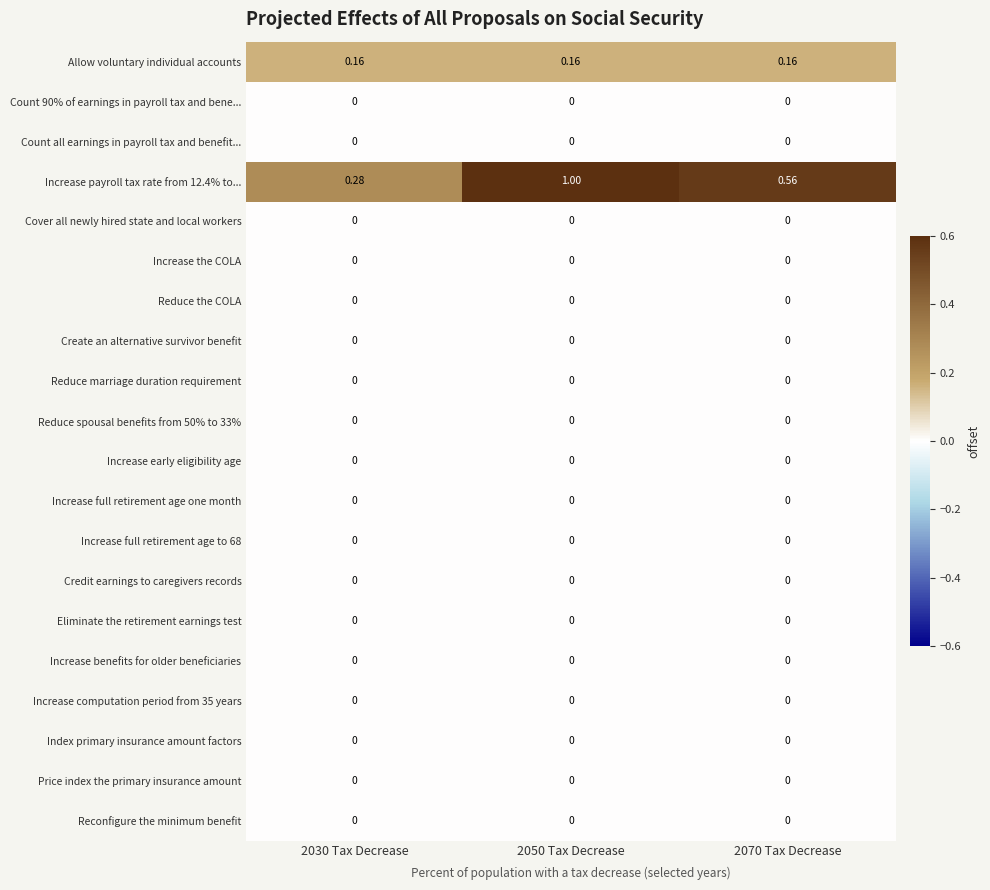

How many series are shown in this chart?

20